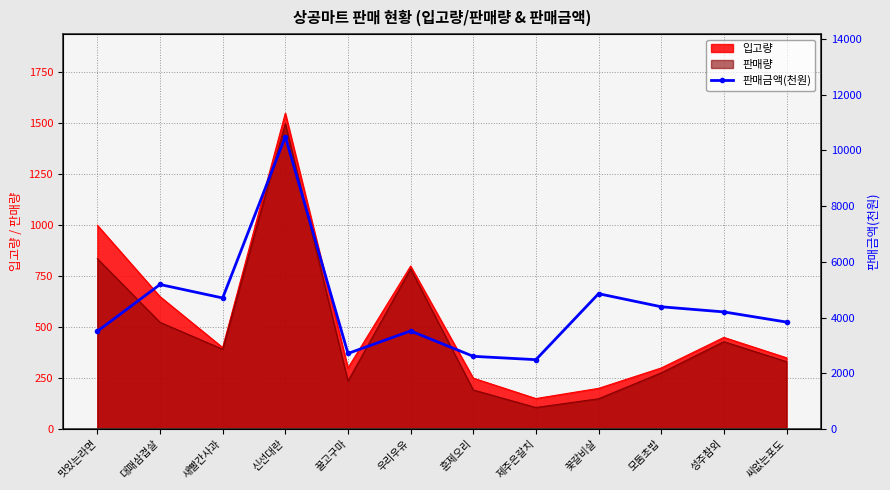

How many interior local valleys (lower than both neighbors) does the data have?

3